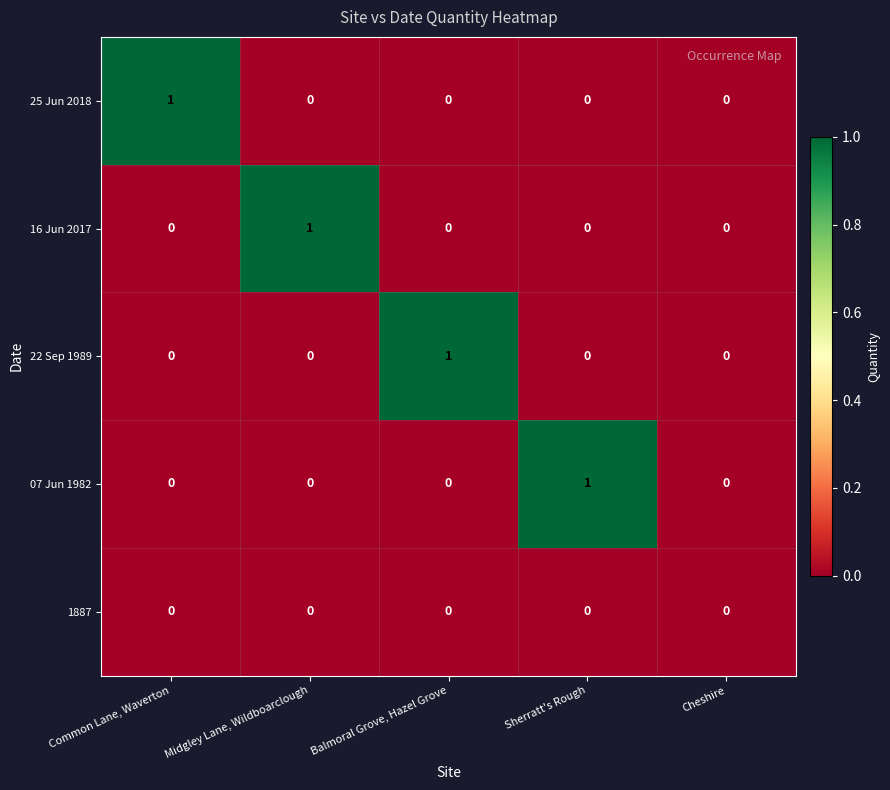

Reading left to right, list all the values displayed in this chart.

25 Jun 2018: 1	0	0	0	0
16 Jun 2017: 0	1	0	0	0
22 Sep 1989: 0	0	1	0	0
07 Jun 1982: 0	0	0	1	0
1887: 0	0	0	0	0